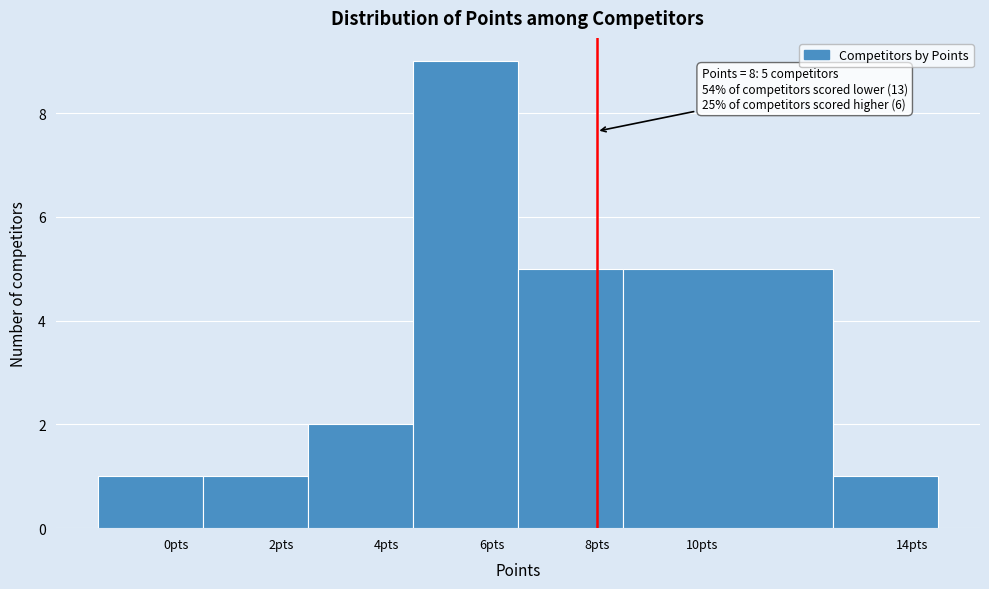

Reading left to right, extract all data points from this chart.

0pts=1	2pts=1	4pts=2	6pts=9	8pts=5	10pts=5	14pts=1